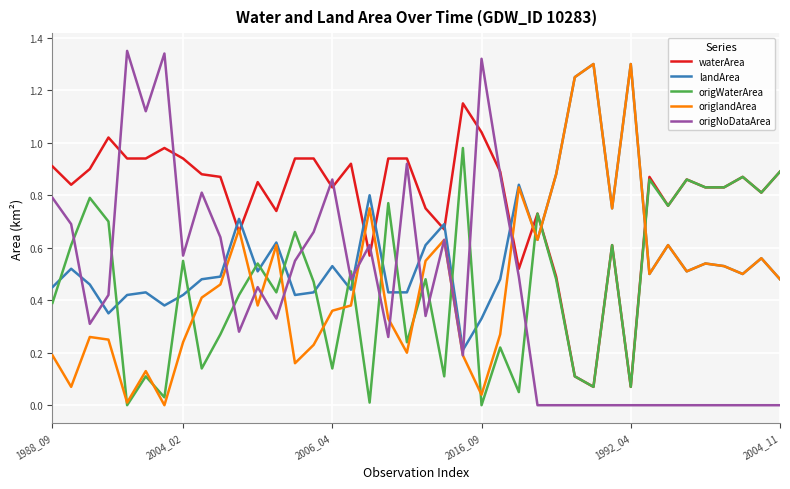

How many series are shown in this chart?

5